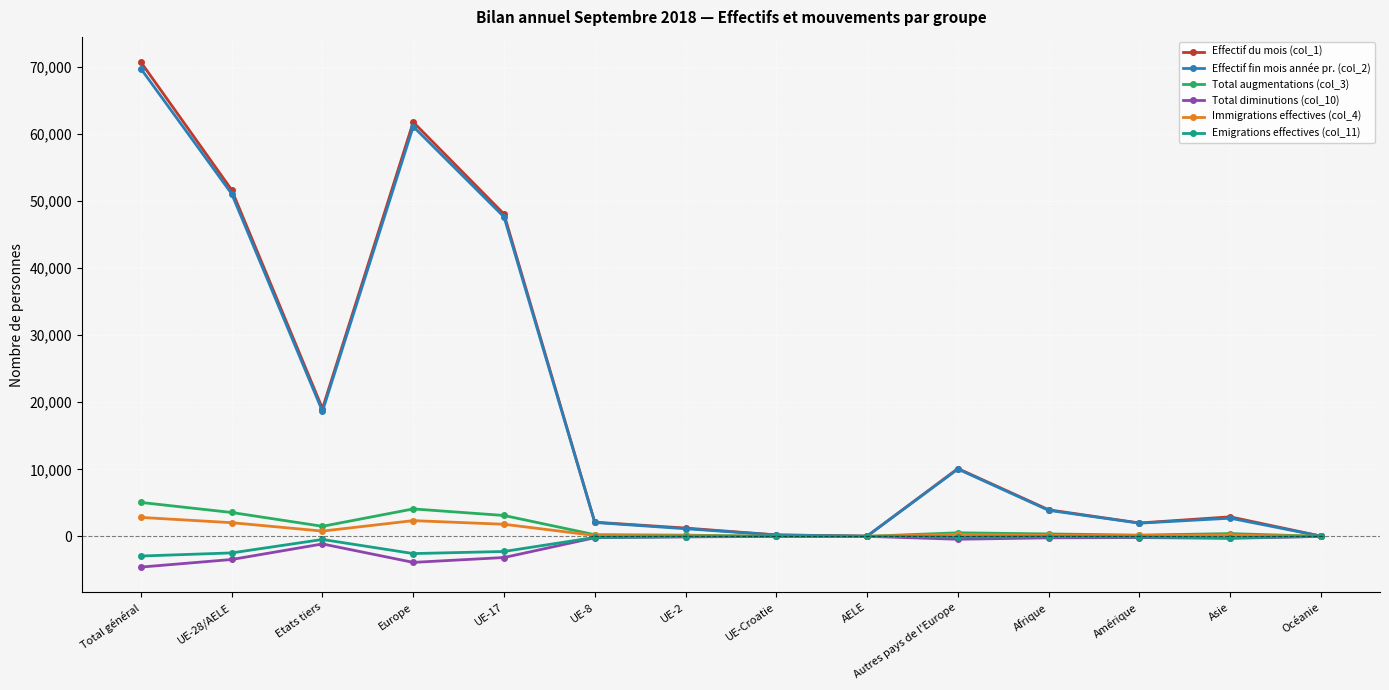

What position from the left is AELE?

9